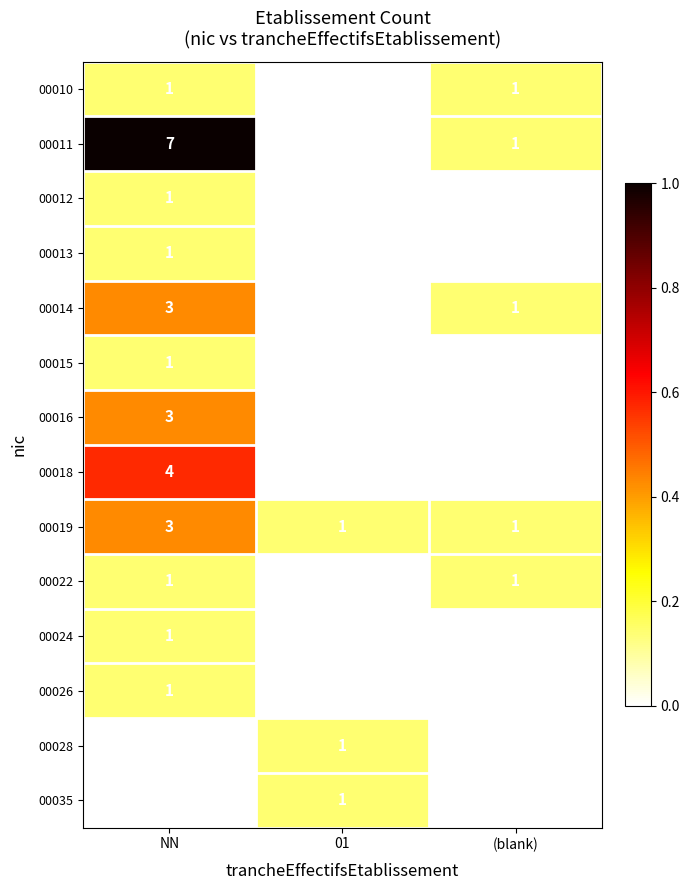

At which category is the sum across all series the highest?

NN